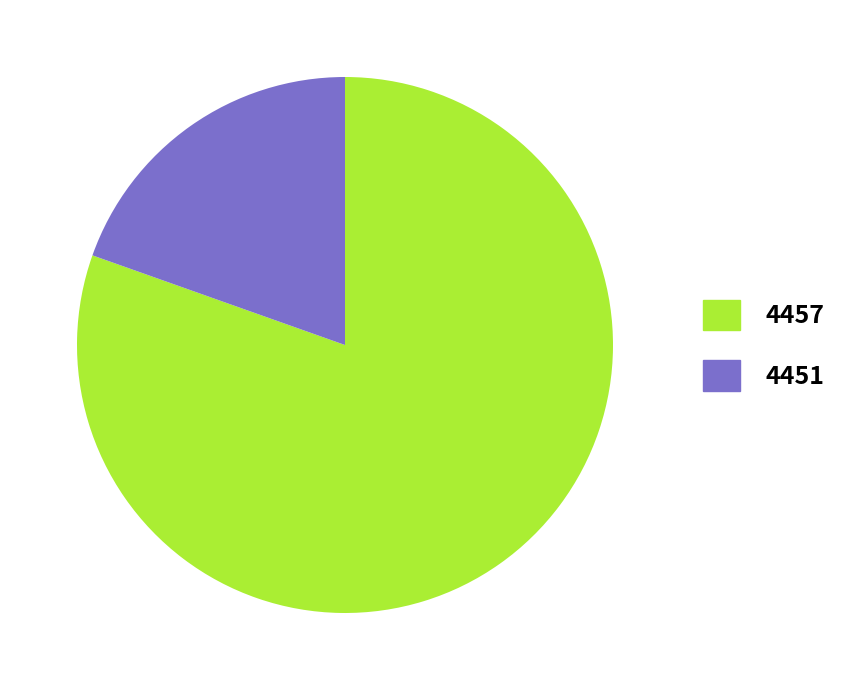

Count the number of slices in the pie.

2